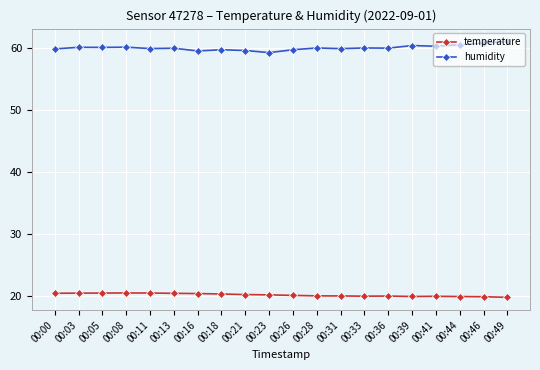

The temperature series shows 20.5 at 00:00. True or false?

True